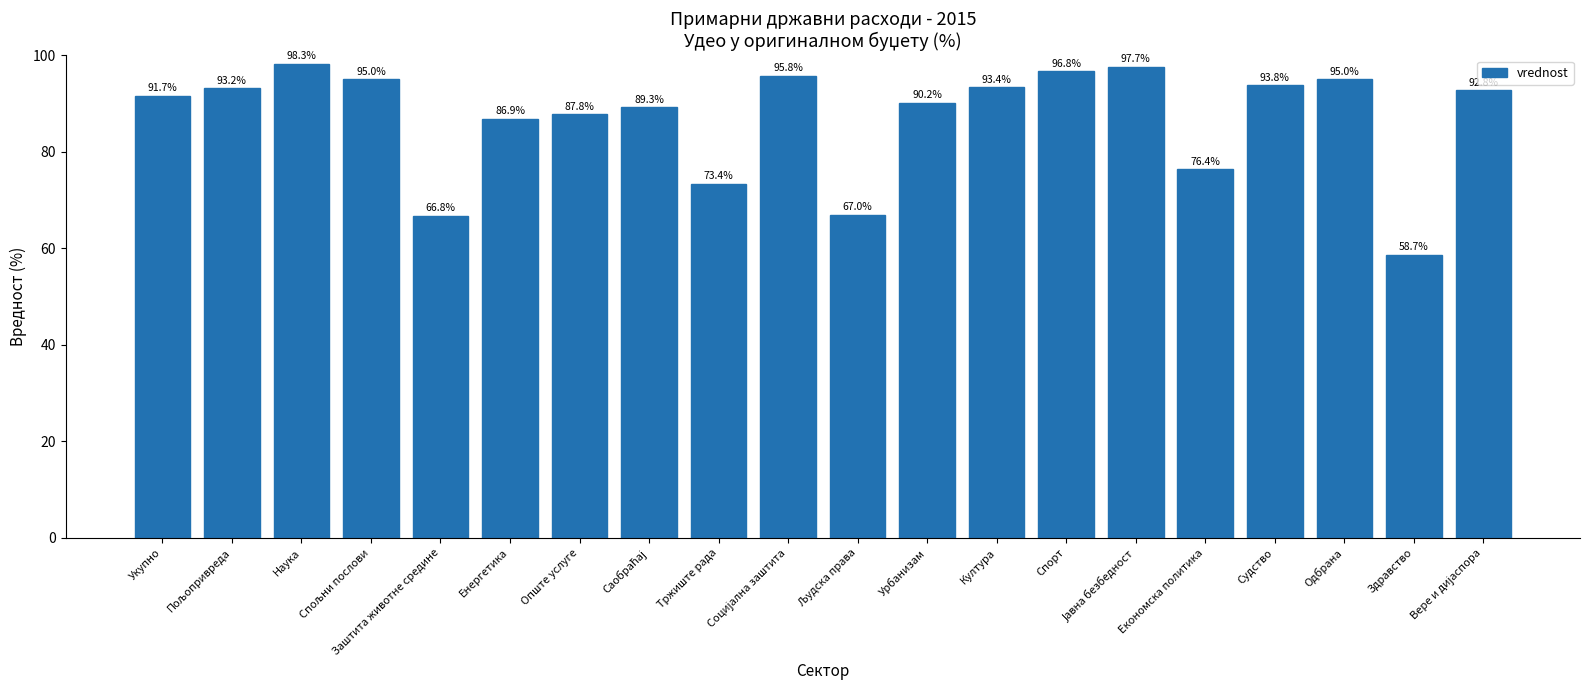

Is it true that the value at Укупно is 91.7?

True